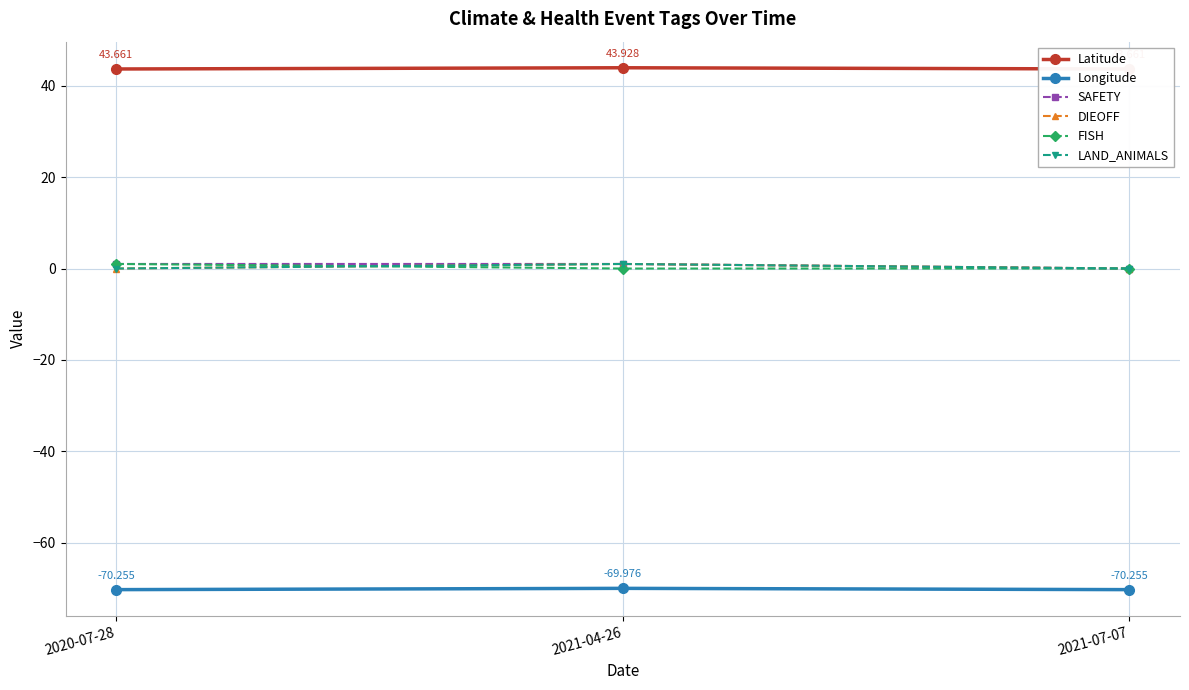

What is the label of the 3rd point from the right?

2020-07-28